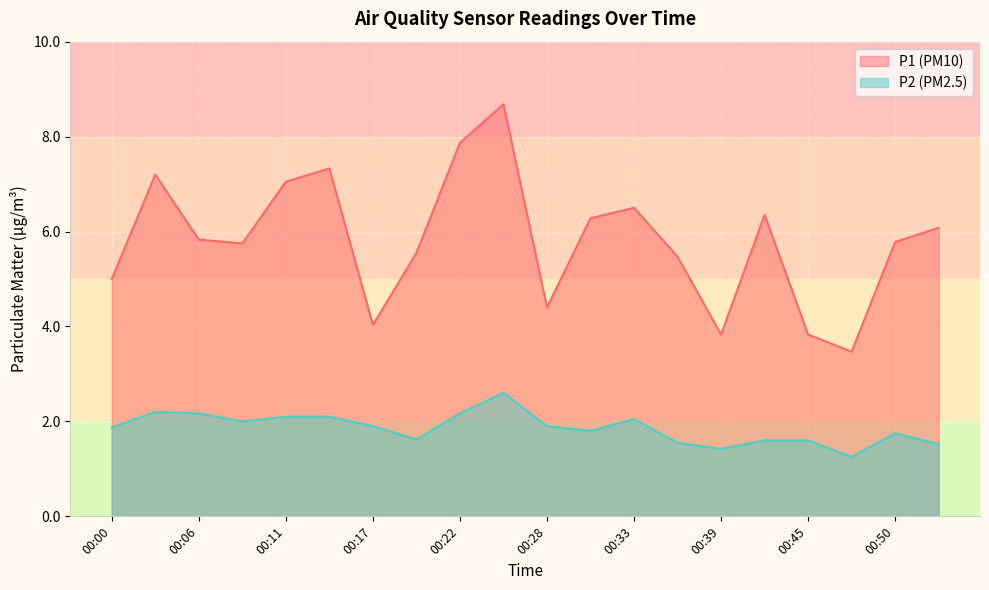

What is the difference between the maximum and minimum values in the P1 series?

5.2